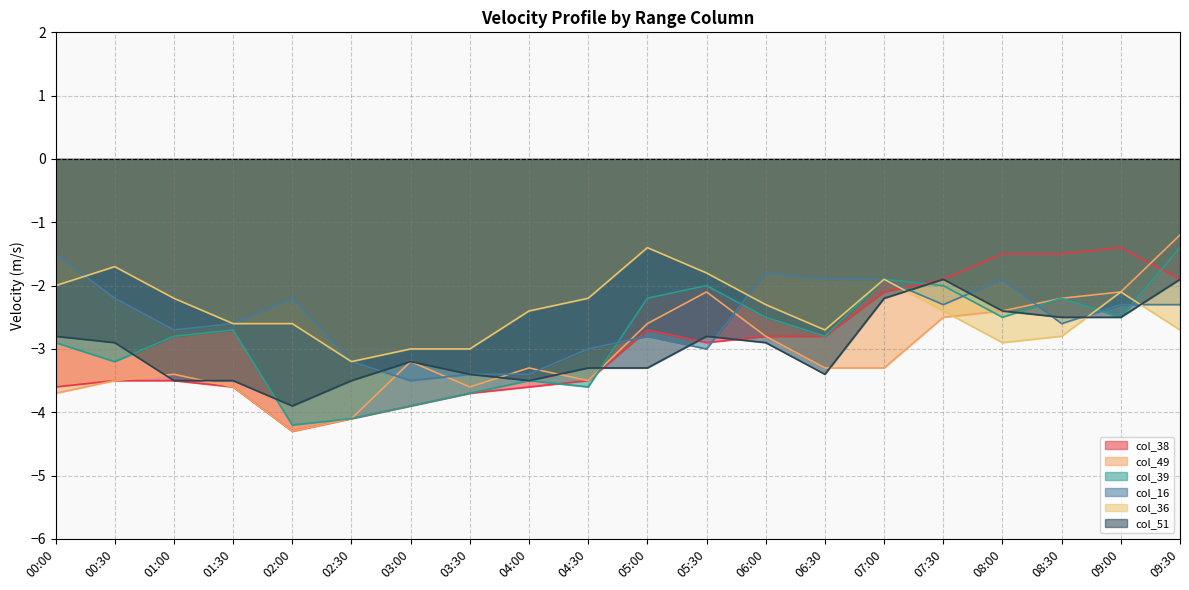

Rank the categories by col_36 value from highest to lowest.

05:00, 00:30, 05:30, 07:00, 00:00, 09:00, 01:00, 04:30, 06:00, 04:00, 07:30, 01:30, 02:00, 06:30, 09:30, 08:30, 08:00, 03:00, 03:30, 02:30